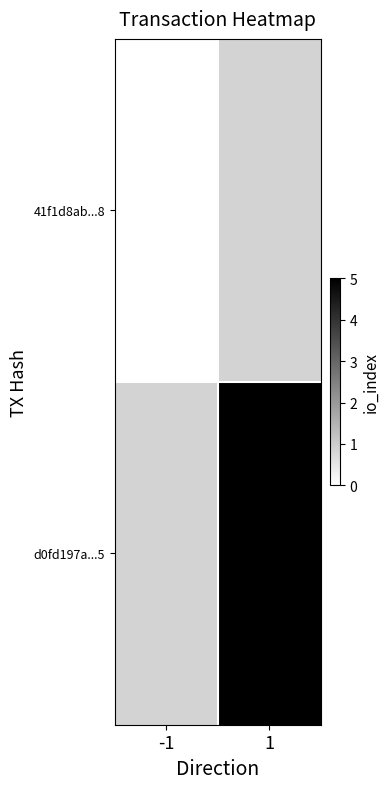

How many series are shown in this chart?

2